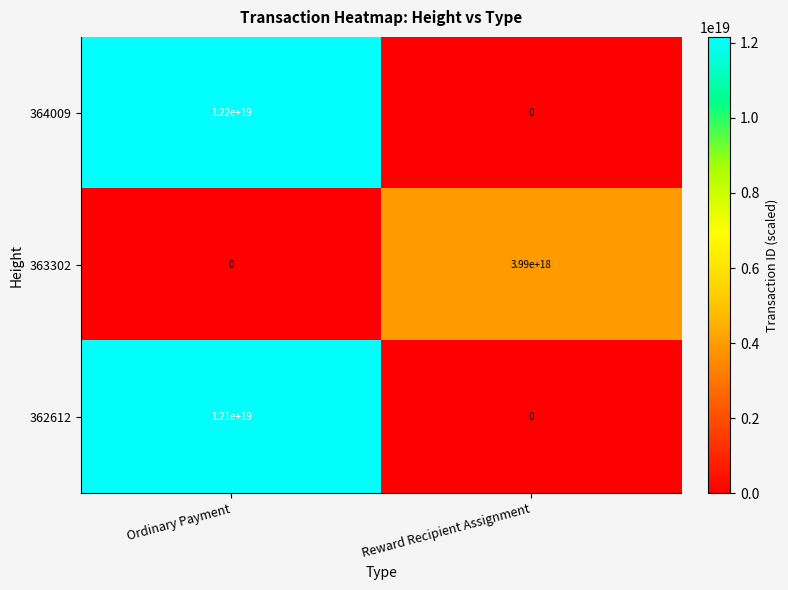

The 363302 series shows 6164806991185375232 at Reward Recipient Assignment. True or false?

False